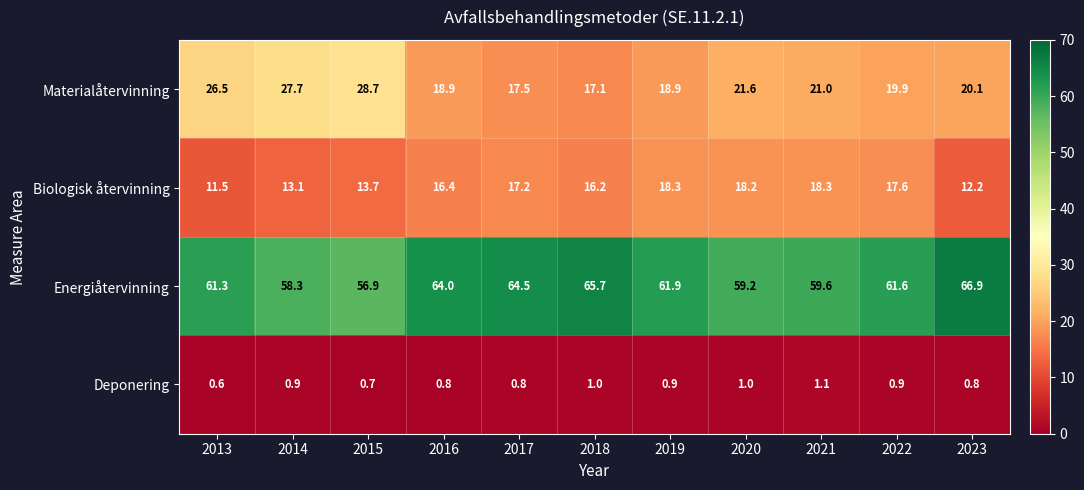

At how many categories does at least one series exceed 59?

9